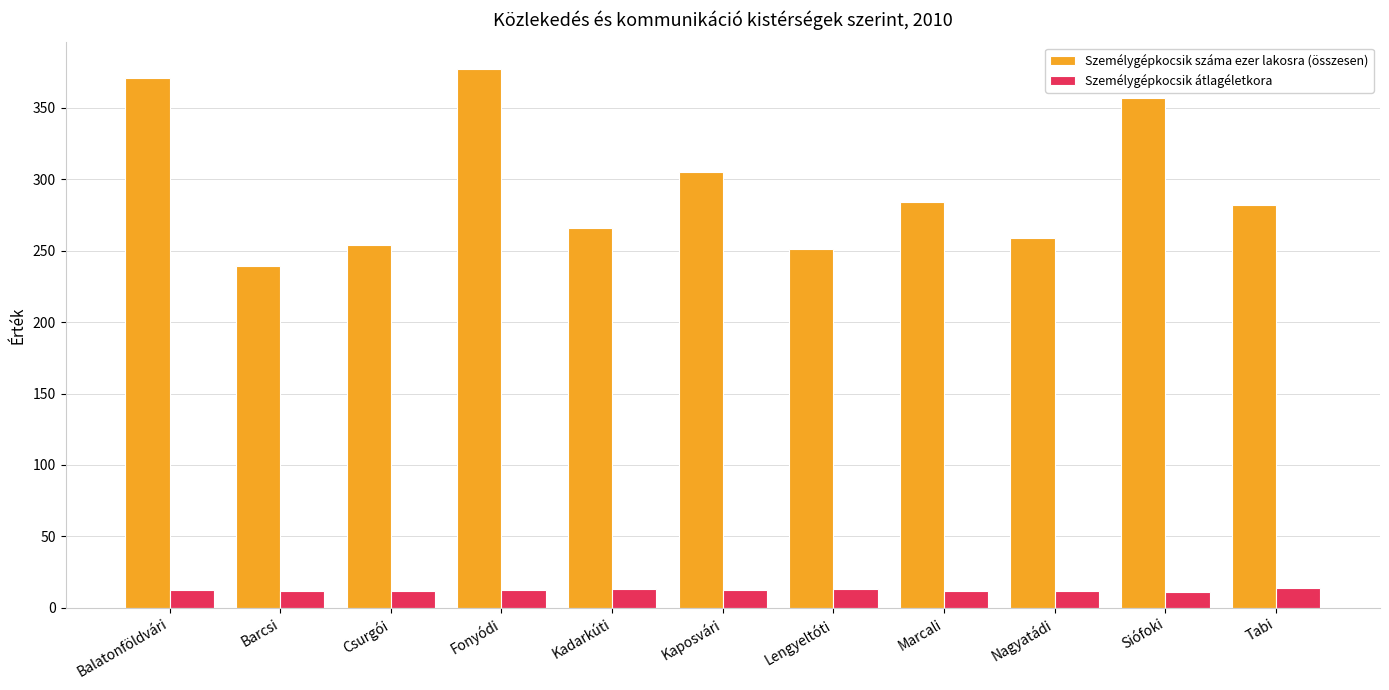

What is the total value across all series at Kaposvári?

317.1